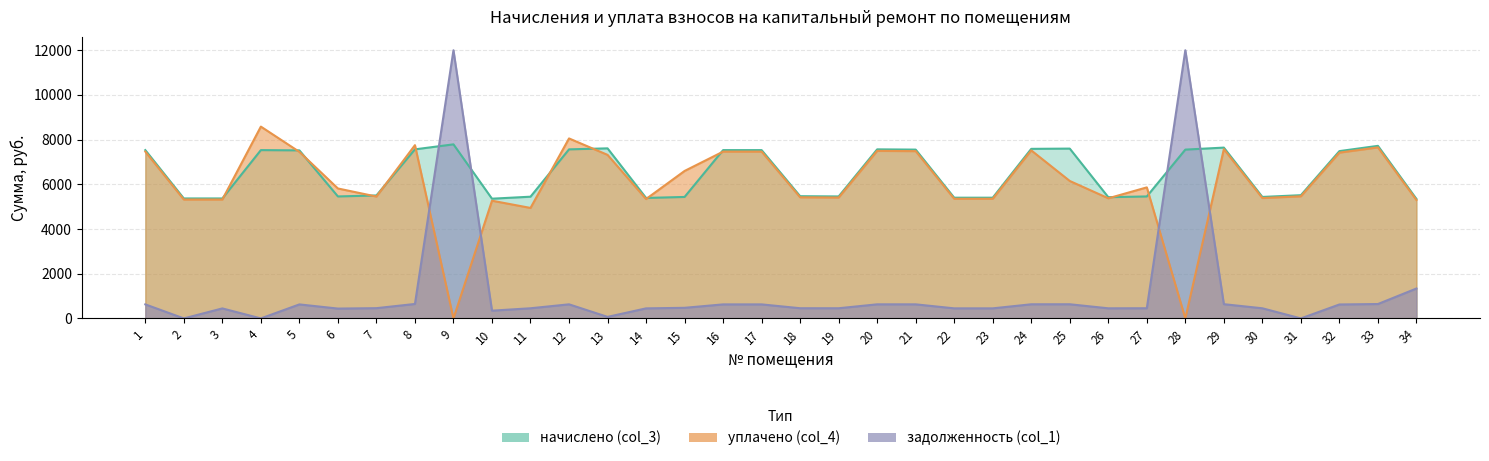

What is the value of the уплачено (col_4) point at the 22nd from the left?

5353.6